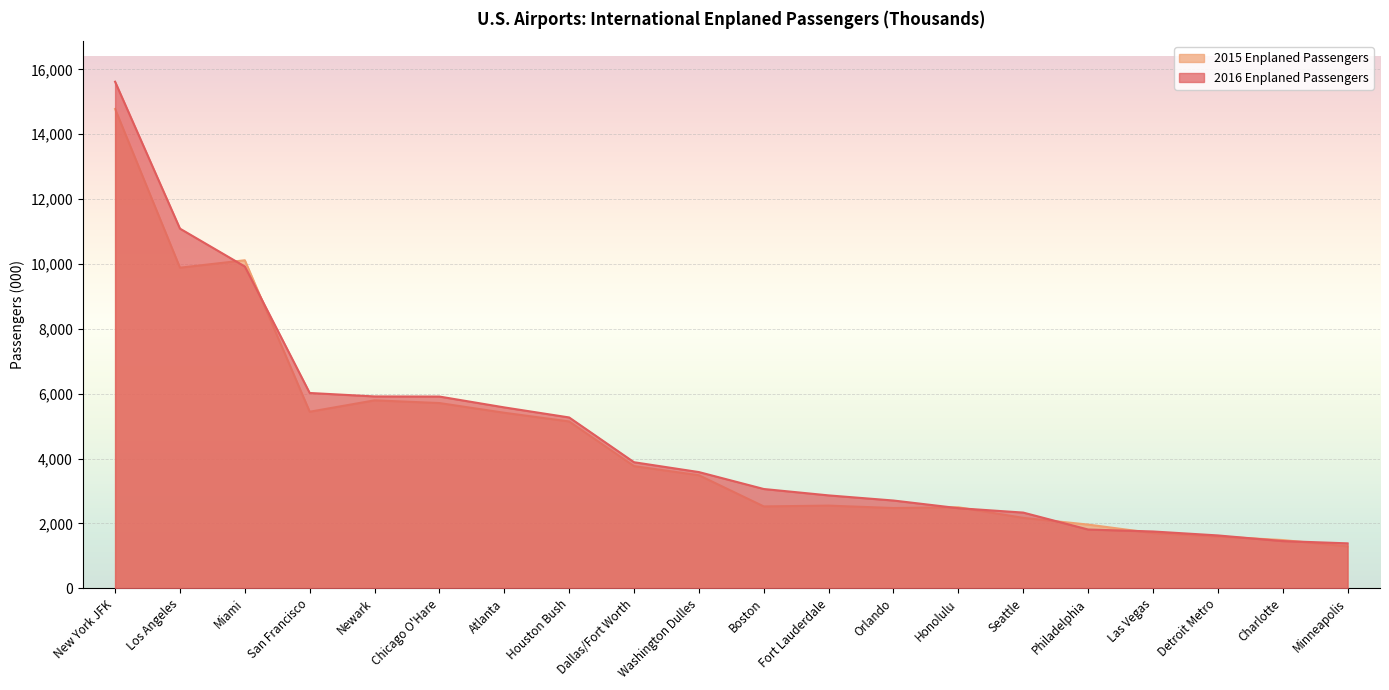

What is the highest value of the 2016 Enplaned Passengers series?

15618.2